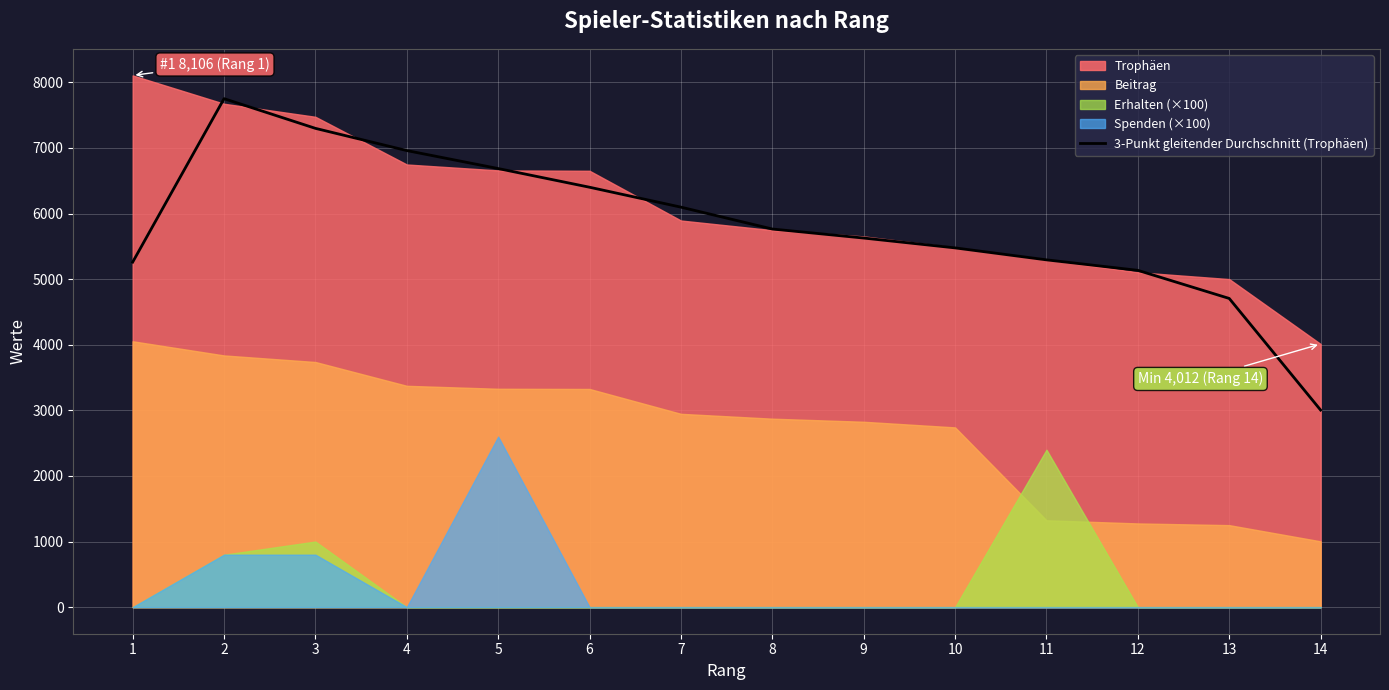

At which category does the data reach its first local peak?

2